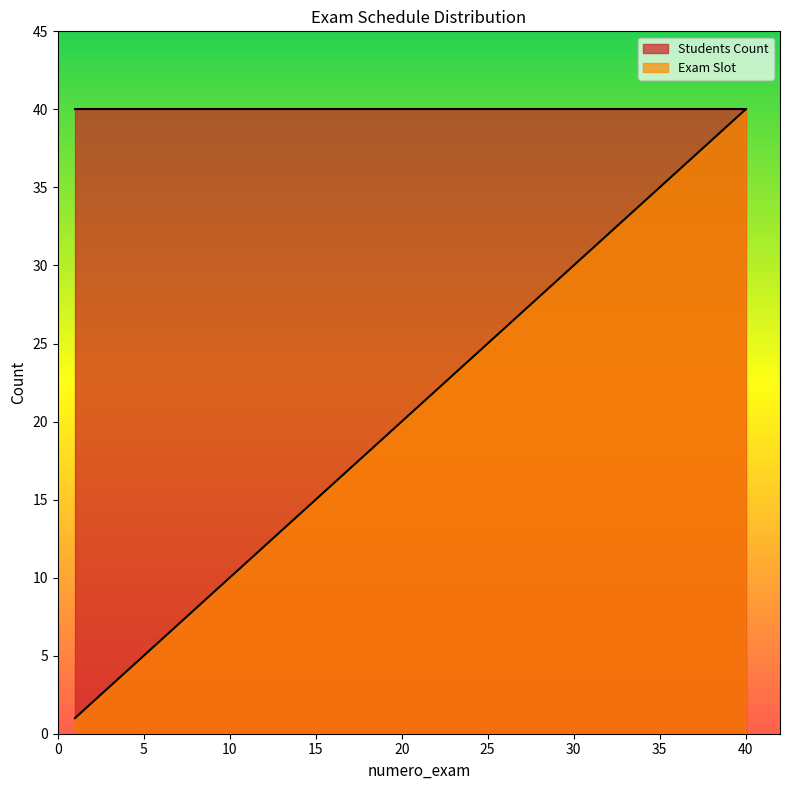

Rank the categories by value from highest to lowest.

40, 39, 38, 37, 36, 35, 34, 33, 32, 31, 30, 29, 28, 27, 26, 25, 24, 23, 22, 21, 20, 19, 18, 17, 16, 15, 14, 13, 12, 11, 10, 9, 8, 7, 6, 5, 4, 3, 2, 1